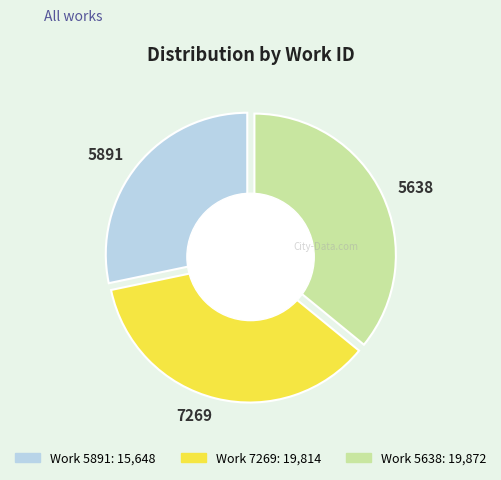

Is 7269 the majority of the pie?

No